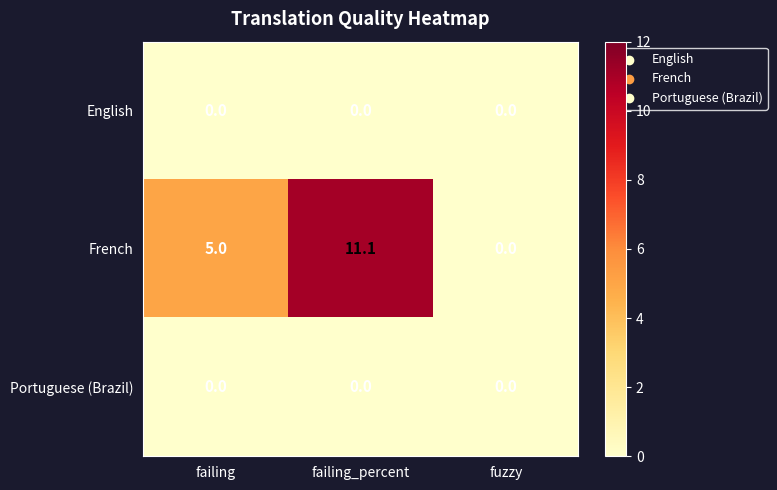

Which series has the largest total across all categories?

French